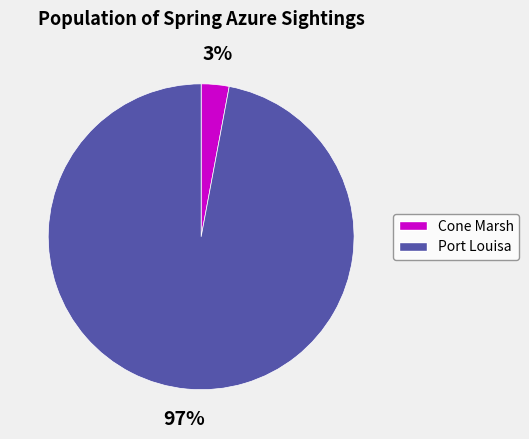

Between Port Louisa and Cone Marsh, which is larger?

Port Louisa